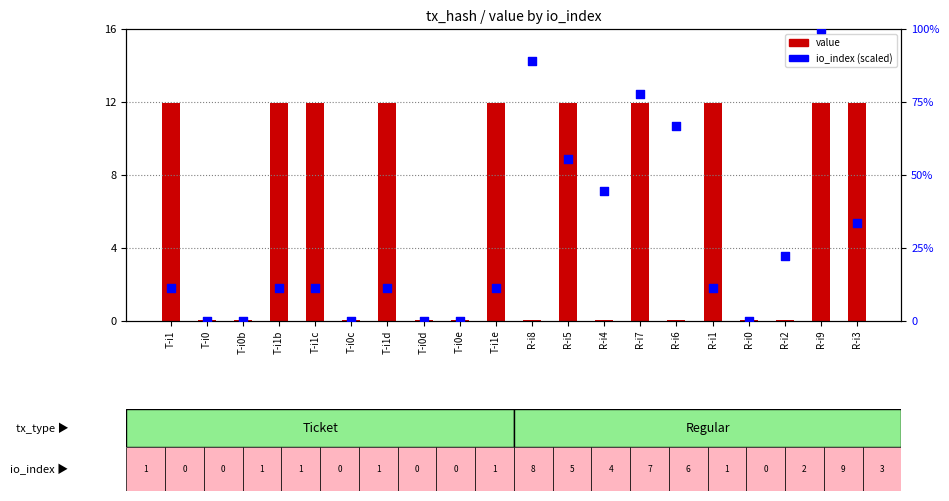

Which series reaches the minimum Y coordinate?

io_index (scaled)